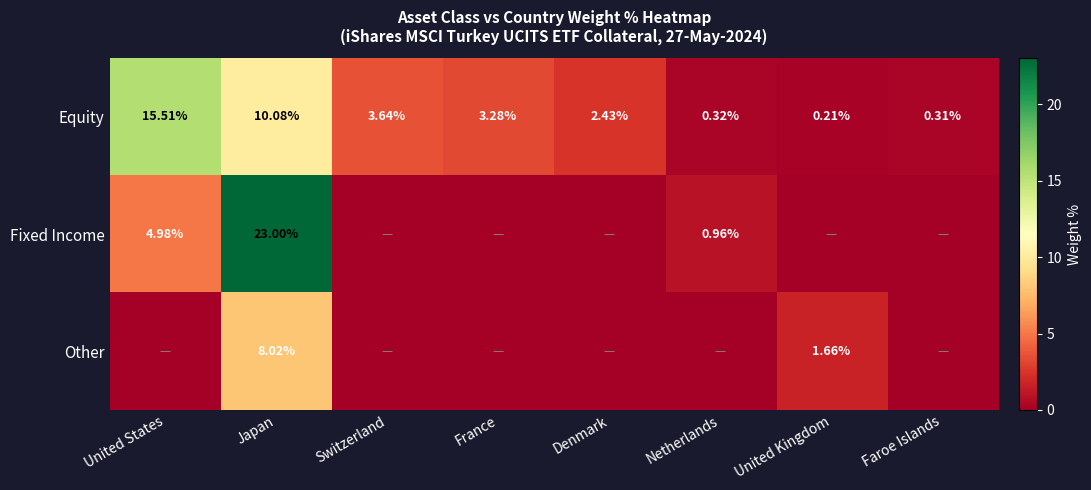

Between France and United Kingdom, which is larger?

France